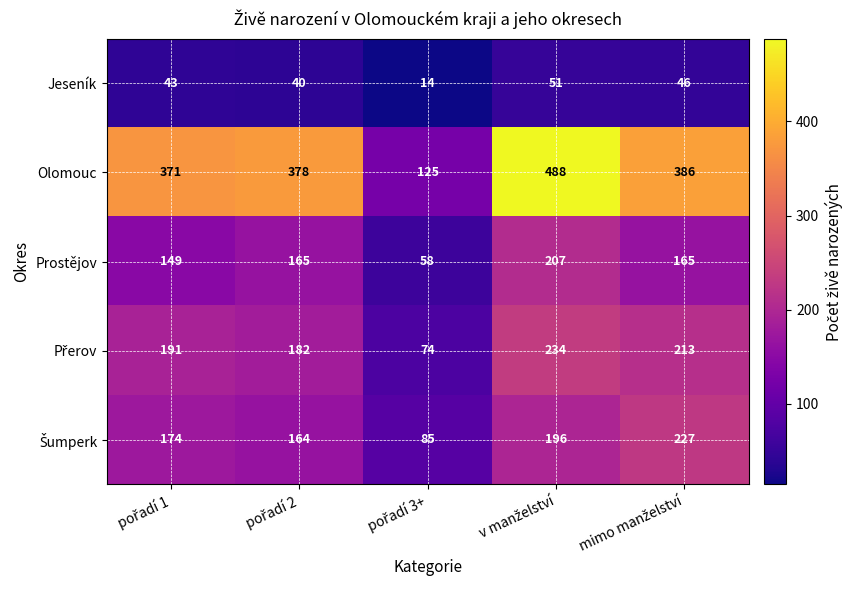

Which series has the largest range (max minus min)?

Olomouc